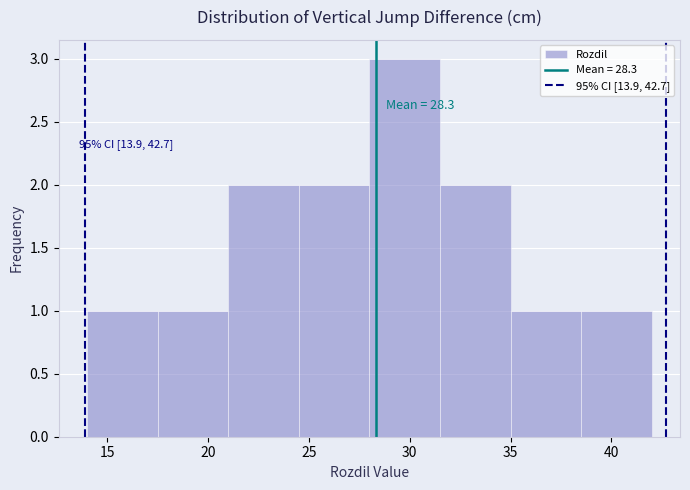

Over which range of the x-axis is the bar tallest?

28.0 to 31.5